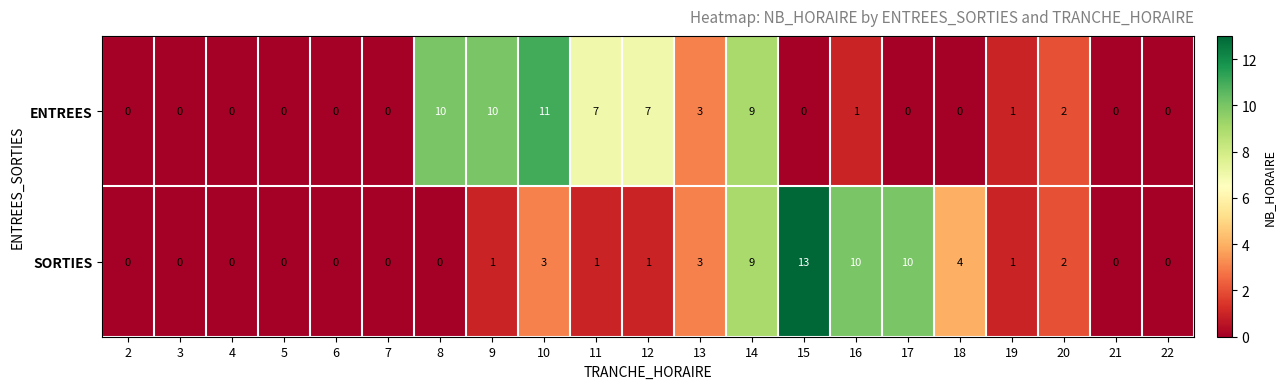

Which series changed the most between 11 and 17?

SORTIES